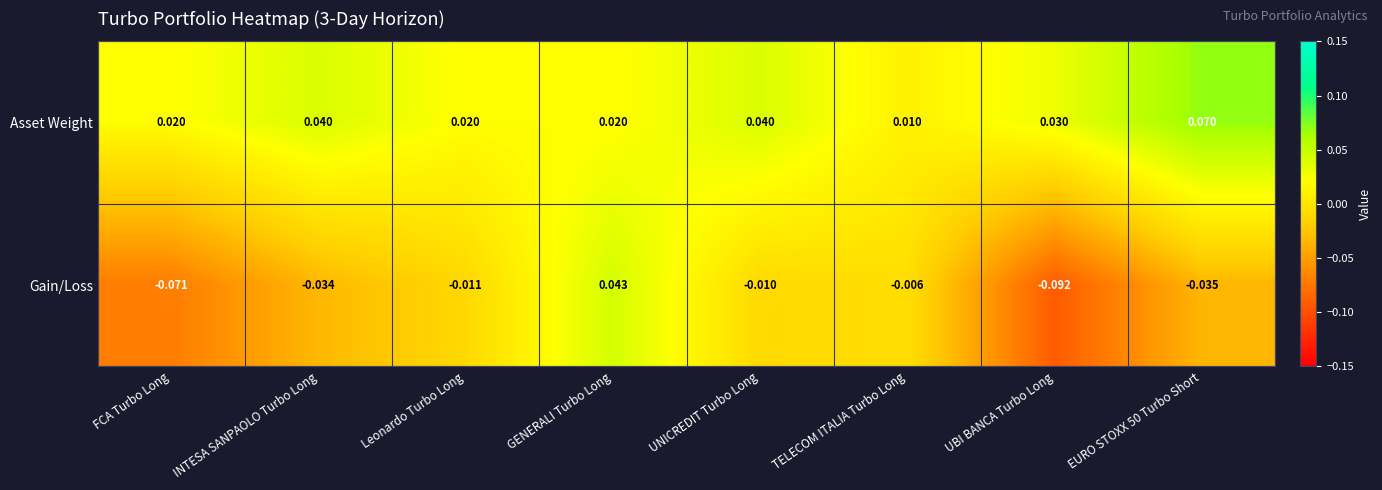

Which category has the lowest value in the Asset Weight series?

TELECOM ITALIA Turbo Long